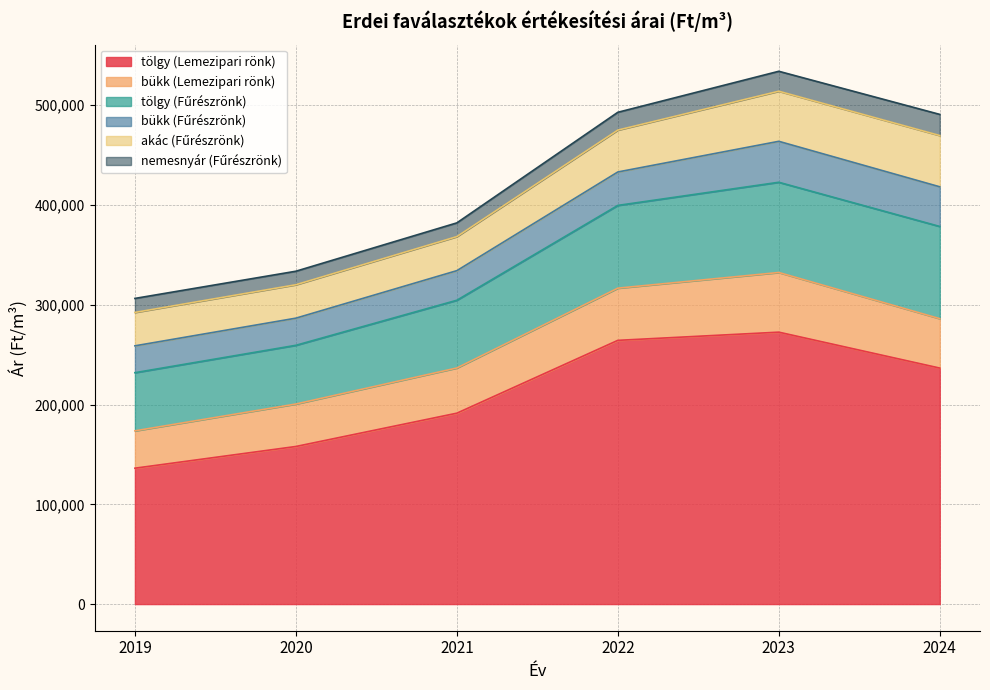

What is the value of the tölgy (Fűrészrönk) point at the 1st from the left?

58294.8